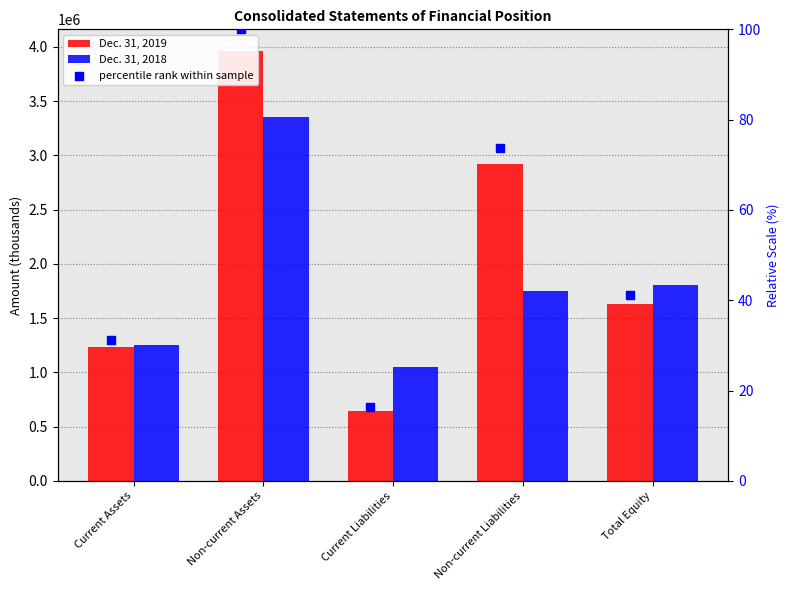

Is the value of Dec. 31, 2019 at Total Equity greater than the value of Dec. 31, 2018 at Total Equity?

No